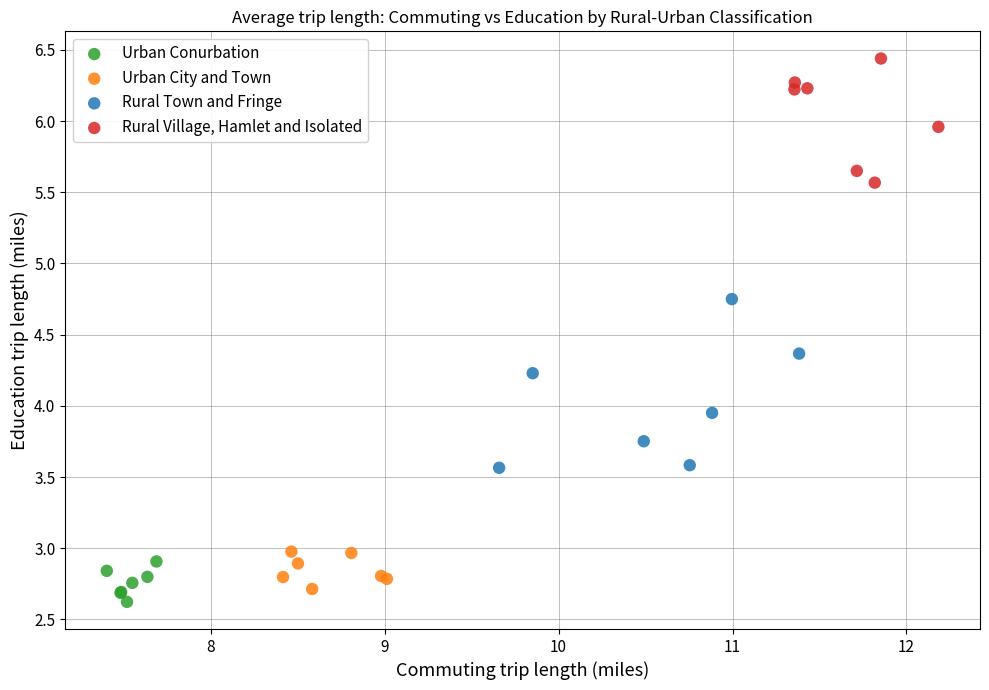

Which series reaches the minimum Y coordinate?

Urban Conurbation